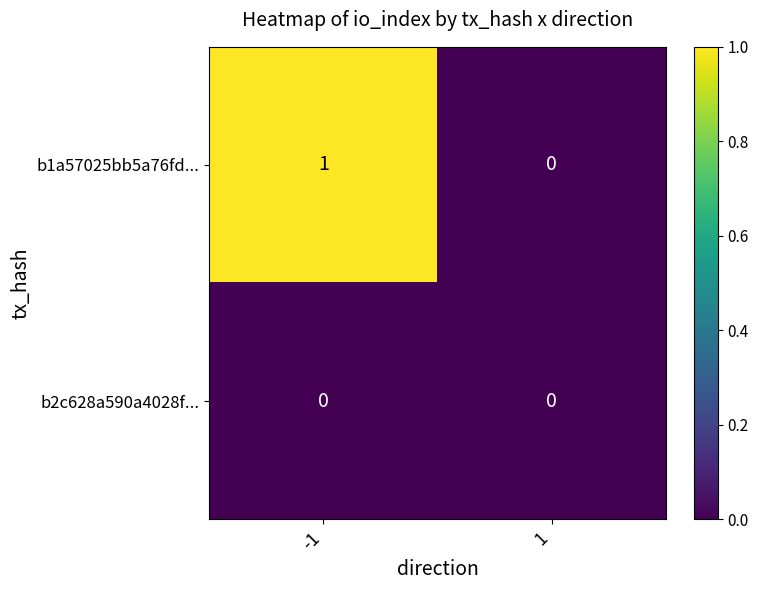

What is the difference between the highest and lowest values at -1?

1